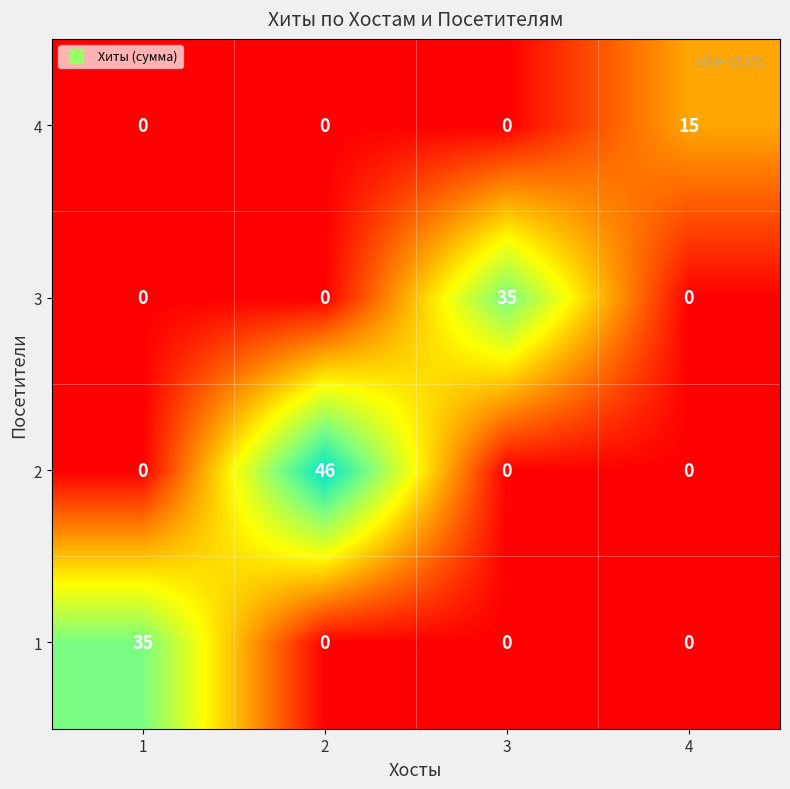

Count the 4 values in the range 0 to 15.

4